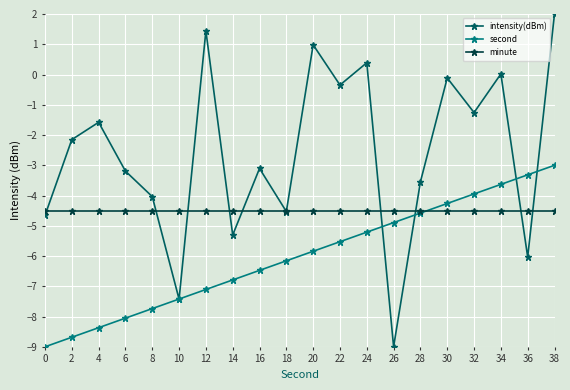

Which series changed the most between 6 and 22?

intensity(dBm)